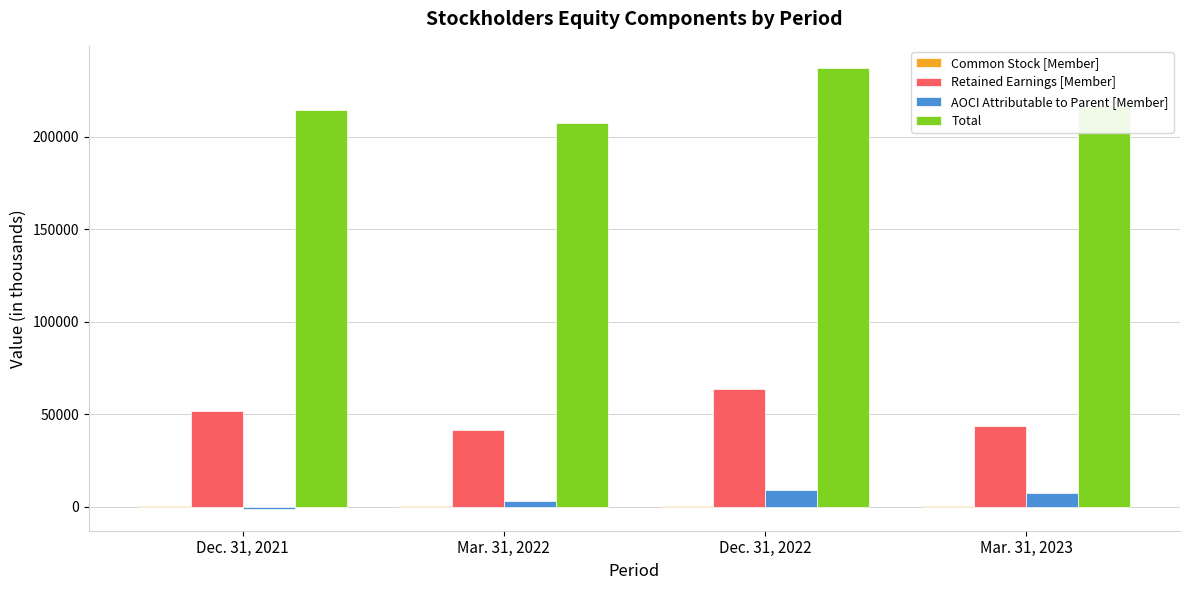

Which series has the widest spread of values?

Total